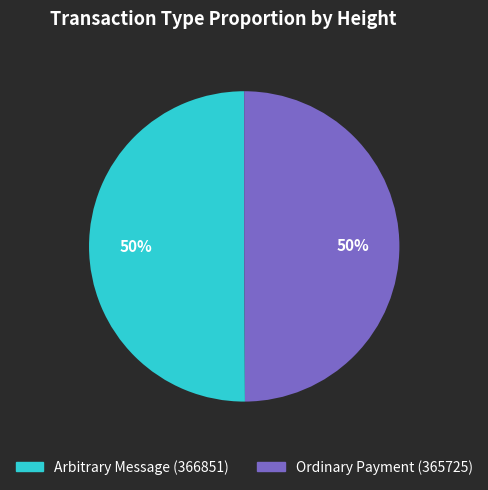

To the nearest percent, what is the average slice percentage?

50%